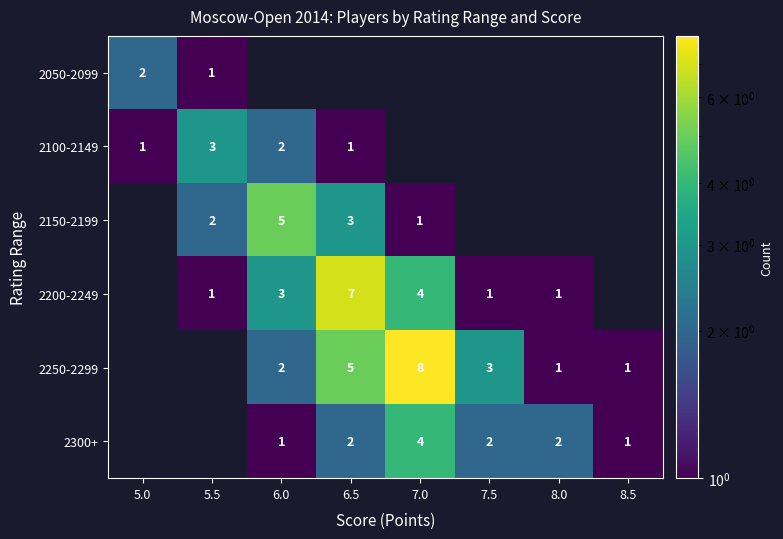

What is the maximum value shown in the chart?

8.0